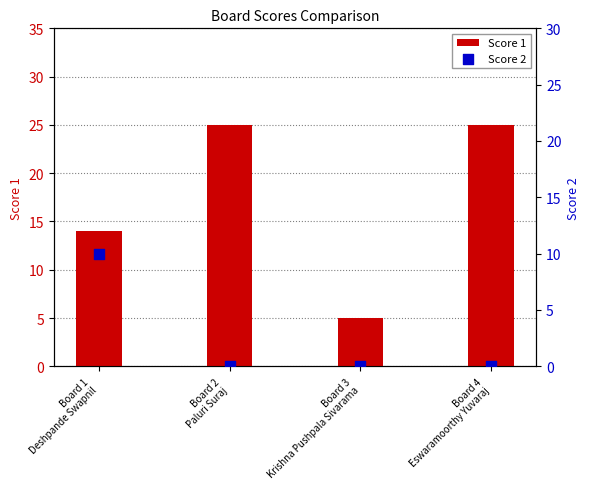

At how many categories does at least one series exceed 8?

3